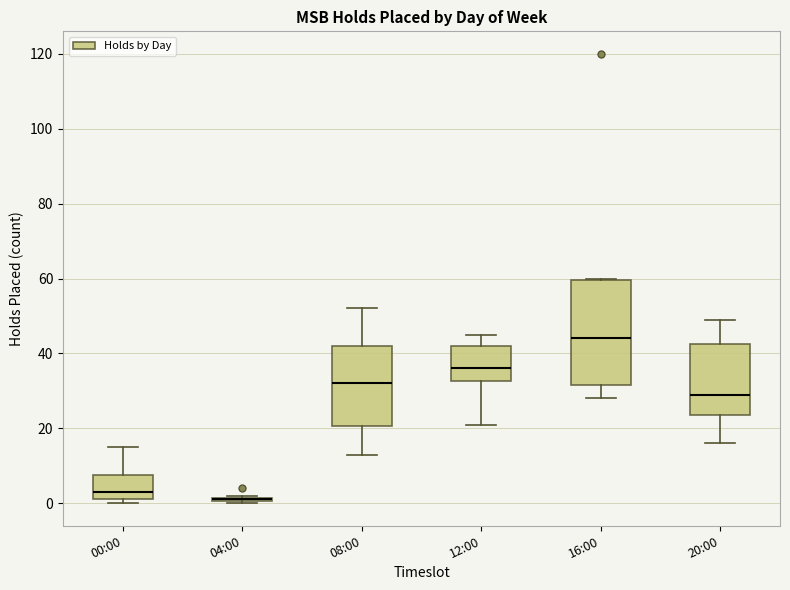

Which box is the tallest, from its lower edge to its upper edge?

16:00